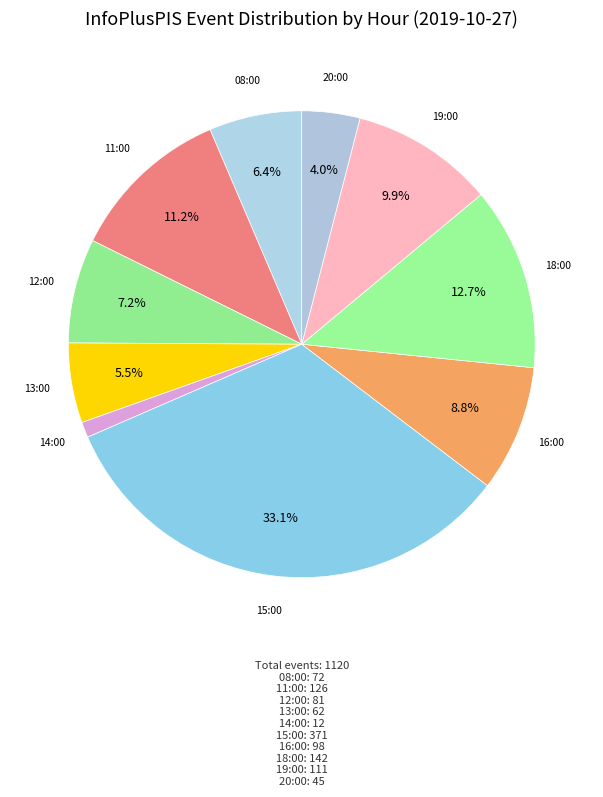

Count the number of slices in the pie.

10